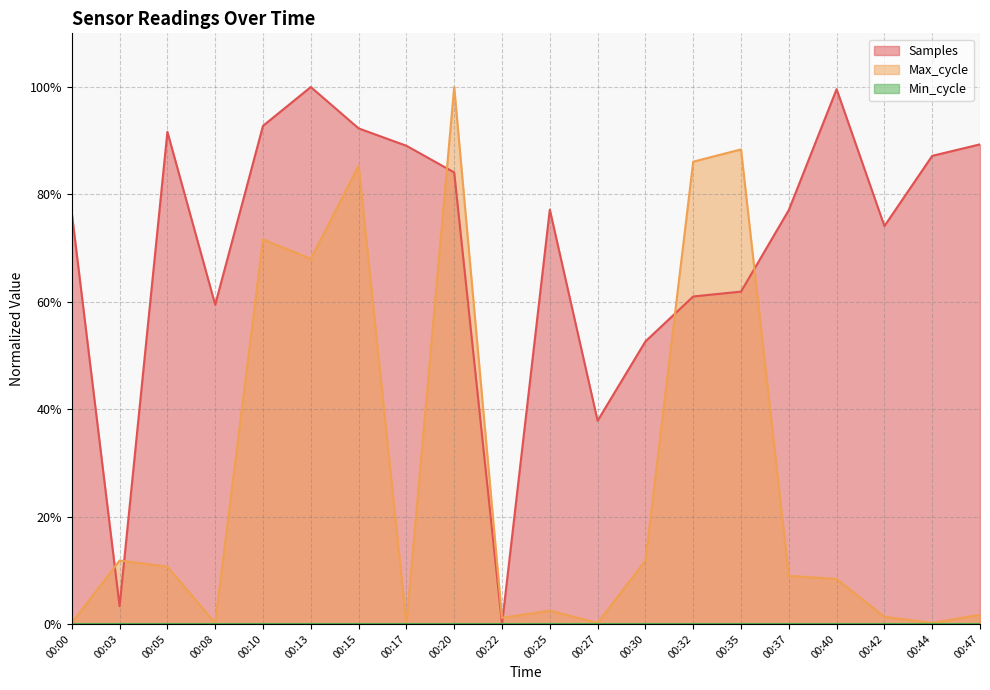

Reading left to right, extract all data points from this chart.

Samples: 0.8	0.0	0.9	0.6	0.9	1.0	0.9	0.9	0.8	0.0	0.8	0.4	0.5	0.6	0.6	0.8	1.0	0.7	0.9	0.9
Max_cycle: 0.0	0.1	0.1	0.0	0.7	0.7	0.9	0.0	1.0	0.0	0.0	0.0	0.1	0.9	0.9	0.1	0.1	0.0	0.0	0.0